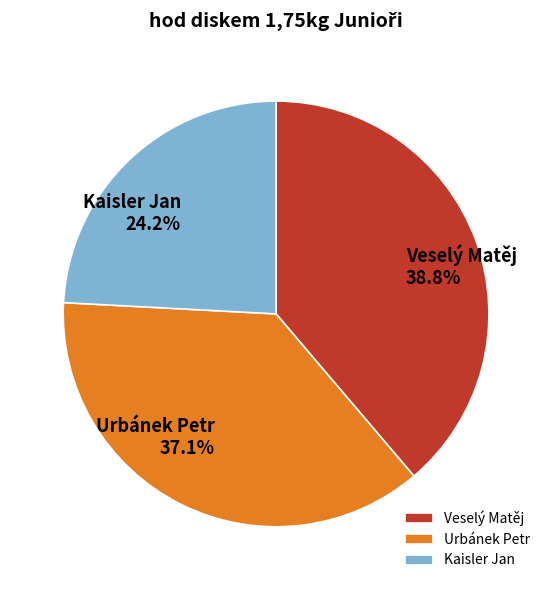

What percentage is the Urbánek Petr slice, to the nearest percent?

37%